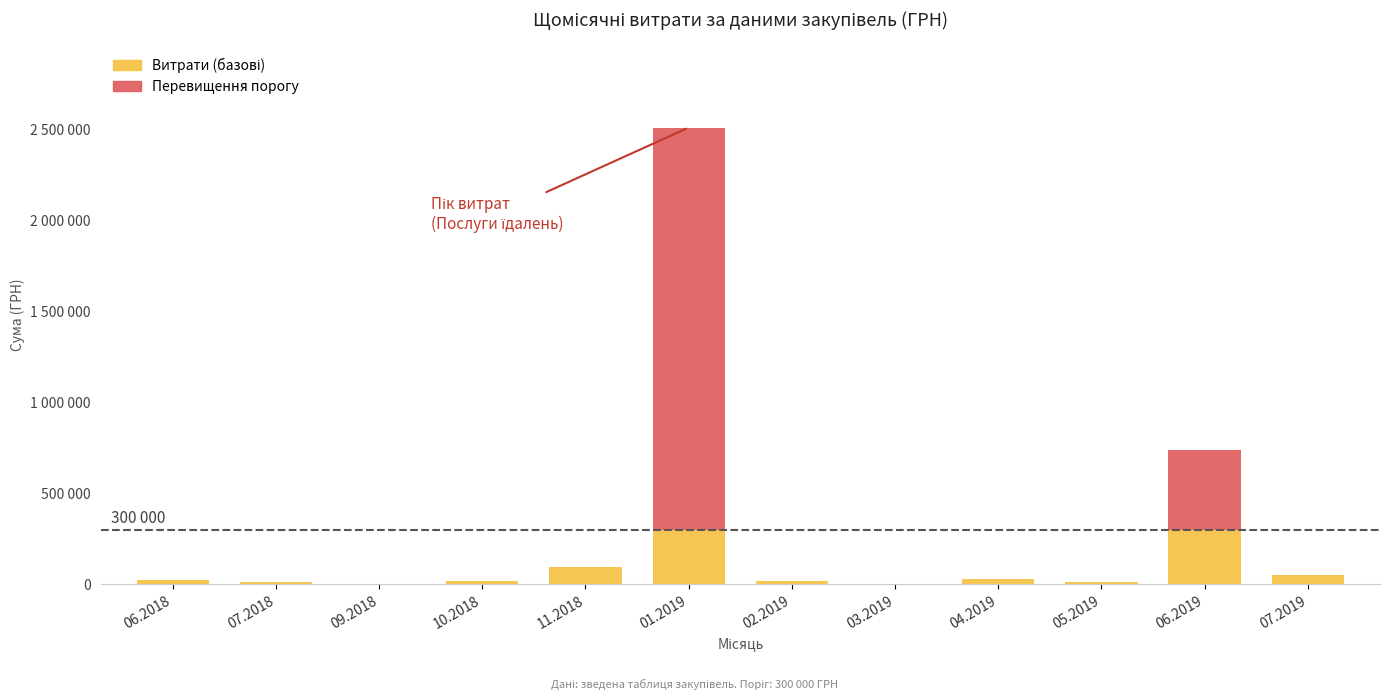

Where is Витрати (базові) nearest to the value 150584?

11.2018